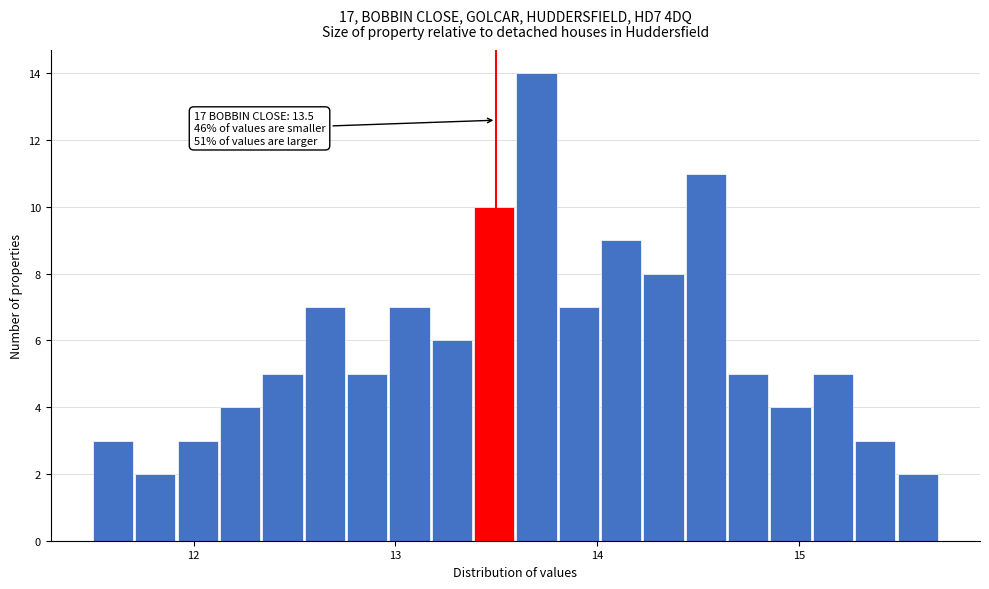

Read against the x-axis, roughly where is the centre of the tallest bar?

13.7